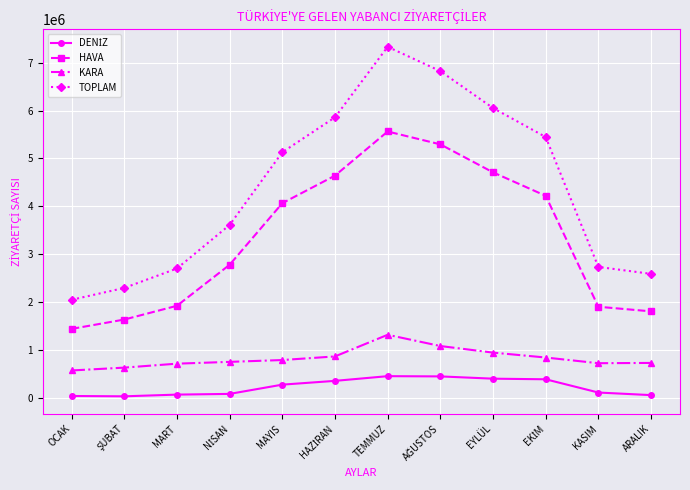

What is the difference between the second highest and second lowest values in the HAVA series?

3661201